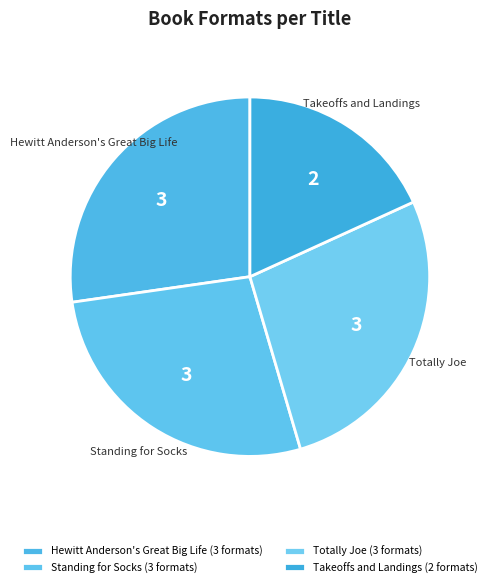

How many segments does this pie chart have?

4